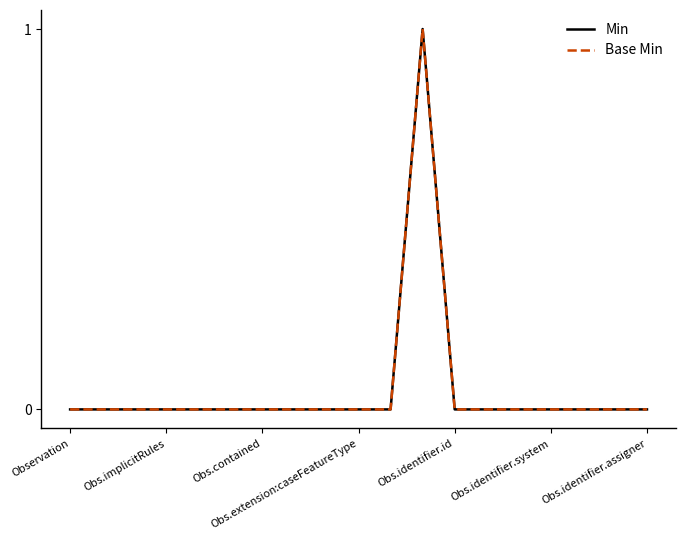

What is the greatest value displayed?

1